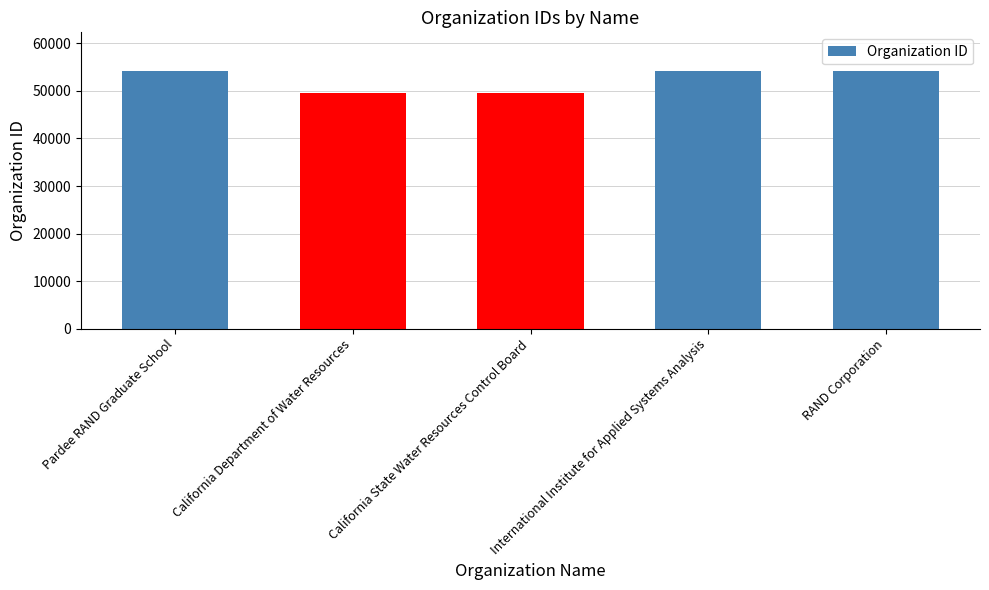

What is the average value?

52357